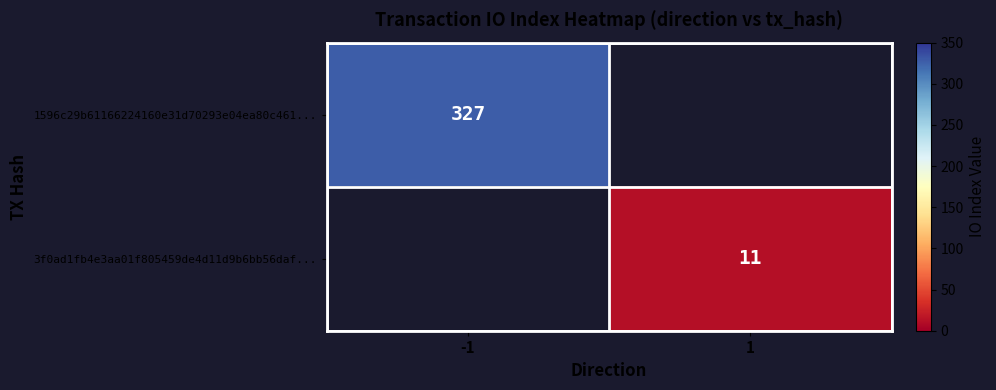

At how many categories does at least one series exceed 223?

1